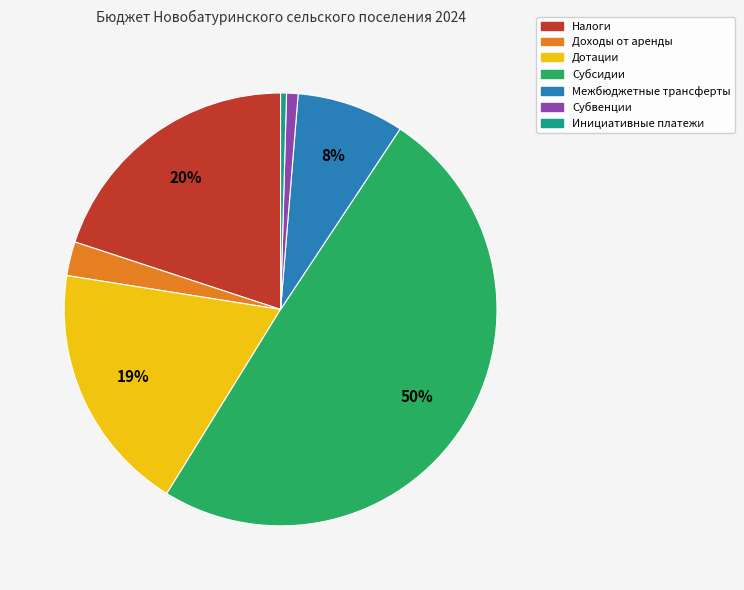

To the nearest percent, what is the difference between the Налоги and Субсидии slice percentages?

30%